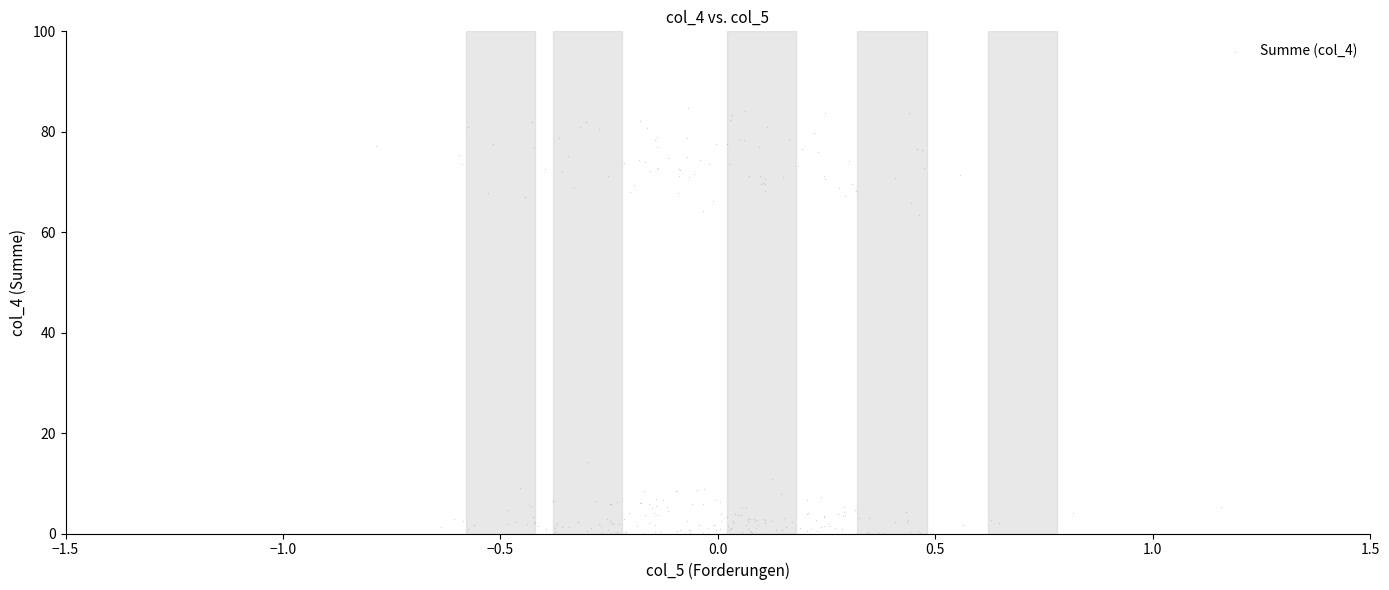

What is the range of Y values (max minus min)?

84.6